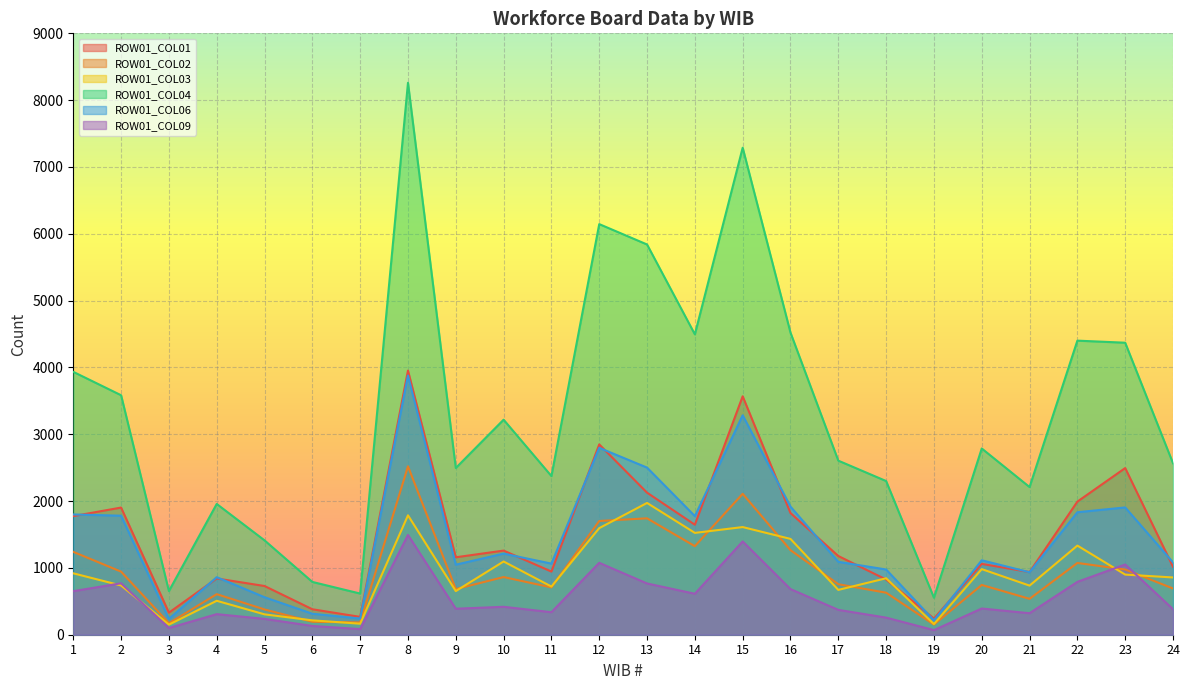

Reading left to right, what are all the values shown in this chart?

ROW01_COL01: 1=1775	2=1903	3=330	4=842	5=729	6=381	7=267	8=3953	9=1159	10=1259	11=945	12=2848	13=2126	14=1646	15=3568	16=1821	17=1178	18=826	19=242	20=1060	21=938	22=1992	23=2494	24=1017
ROW01_COL02: 1=1240	2=944	3=172	4=607	5=378	6=194	7=184	8=2520	9=683	10=863	11=708	12=1702	13=1742	14=1325	15=2109	16=1266	17=756	18=629	19=152	20=745	21=537	22=1074	23=976	24=692
ROW01_COL03: 1=919	2=737	3=151	4=508	5=305	6=215	7=165	8=1787	9=653	10=1096	11=721	12=1595	13=1972	14=1524	15=1611	16=1434	17=671	18=845	19=160	20=982	21=735	22=1334	23=900	24=857
ROW01_COL04: 1=3934	2=3584	3=653	4=1957	5=1412	6=790	7=616	8=8260	9=2495	10=3218	11=2374	12=6145	13=5840	14=4495	15=7288	16=4521	17=2605	18=2300	19=554	20=2787	21=2210	22=4401	23=4370	24=2566
ROW01_COL06: 1=1800	2=1781	3=238	4=861	5=561	6=314	7=242	8=3879	9=1048	10=1214	11=1064	12=2797	13=2501	14=1775	15=3284	16=1917	17=1091	18=976	19=215	20=1114	21=935	22=1833	23=1905	24=1083
ROW01_COL09: 1=652	2=770	3=100	4=308	5=237	6=131	7=84	8=1493	9=389	10=418	11=337	12=1076	13=767	14=613	15=1396	16=683	17=372	18=256	19=69	20=392	21=322	22=791	23=1051	24=382